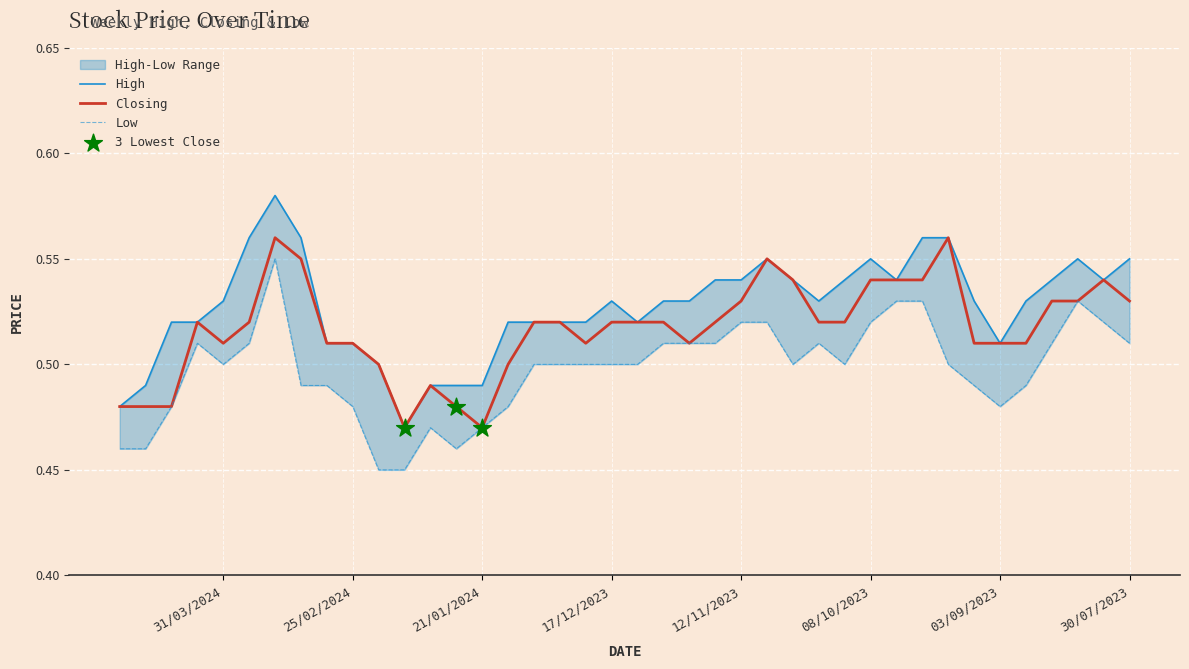

Which series has the largest total across all categories?

High